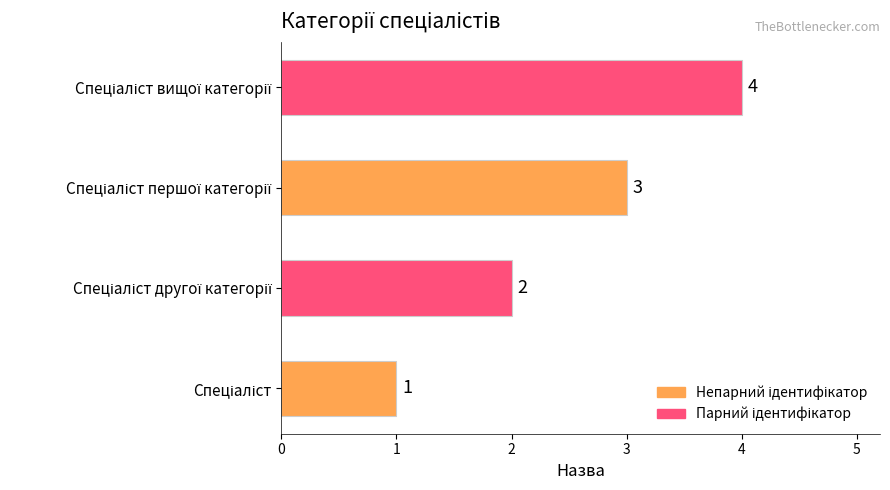

How many values are below 3?

2